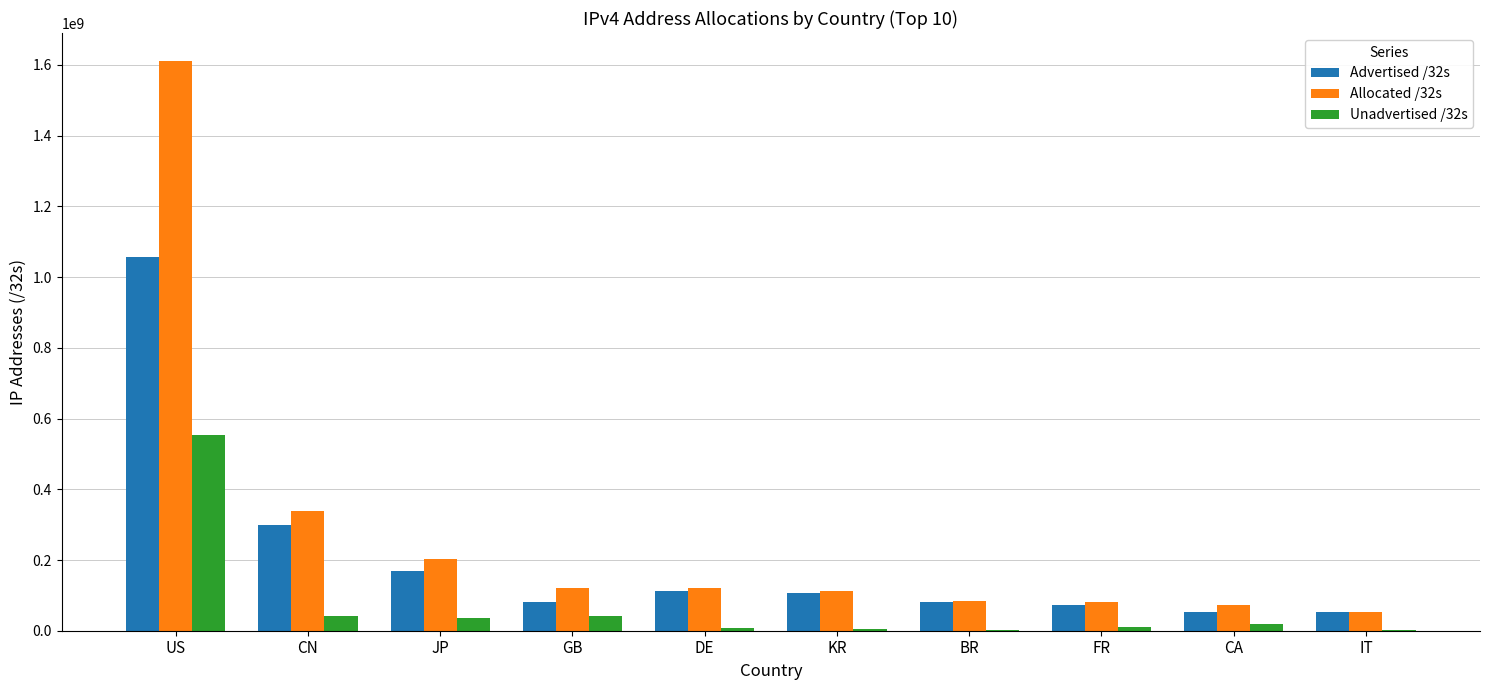

Read the Advertised /32s value at CN, to the nearest 10.

297735420